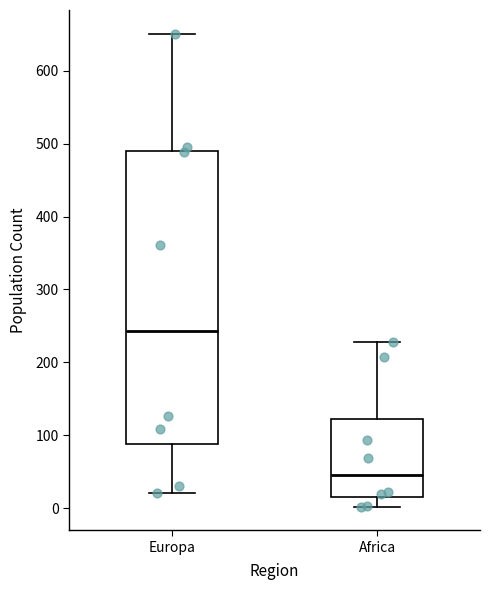

Comparing the boxes themselves (not the whiskers), which one is the tallest?

Europa